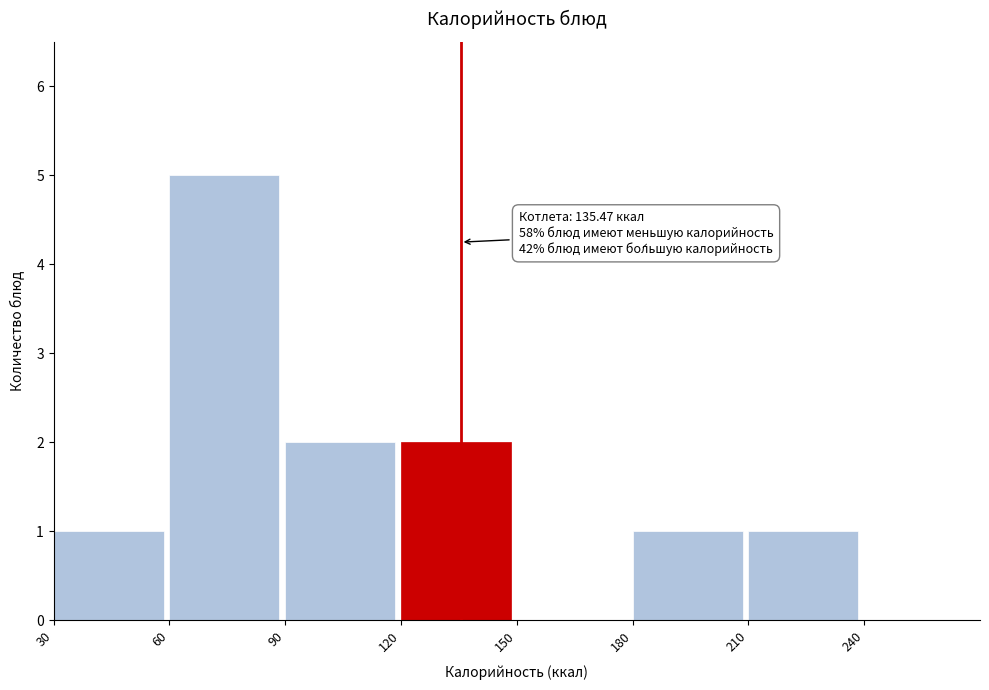

Over which range of the x-axis is the bar tallest?

60 to 90